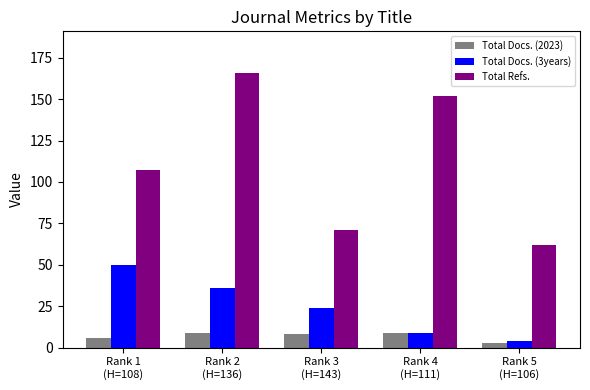

What is the label of the 4th bar from the right?

Rank 2
(H=136)